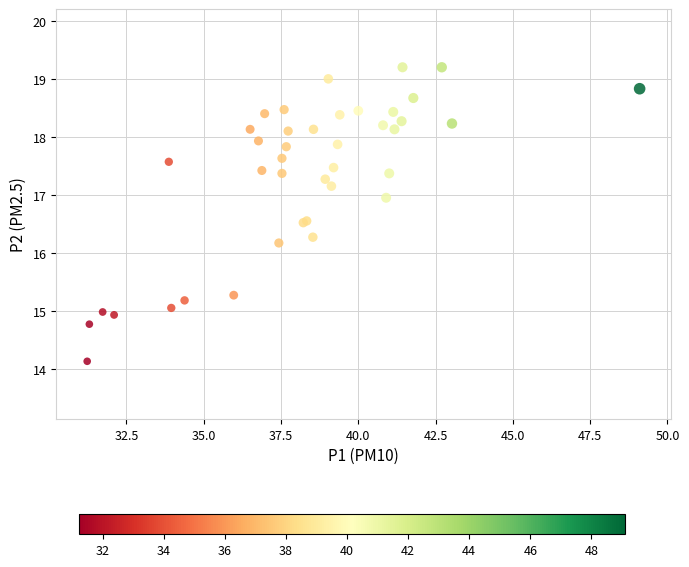

What Y value in the scatter plot is closest to 16?

16.2